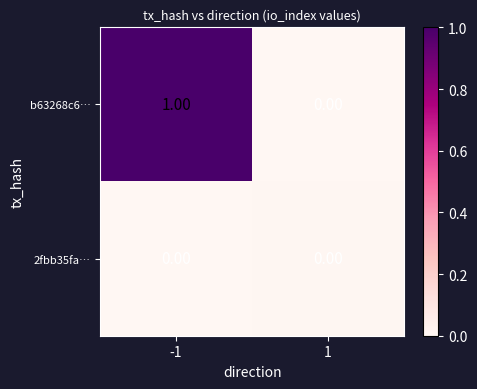

Which series has the largest total across all categories?

b63268c6…